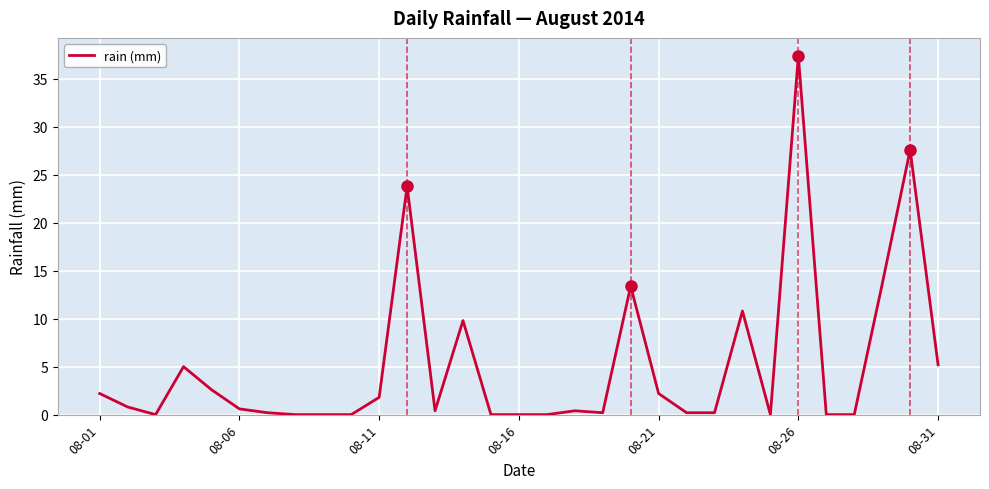

True or false: there are more than 2 points higher than both neighbors.

True